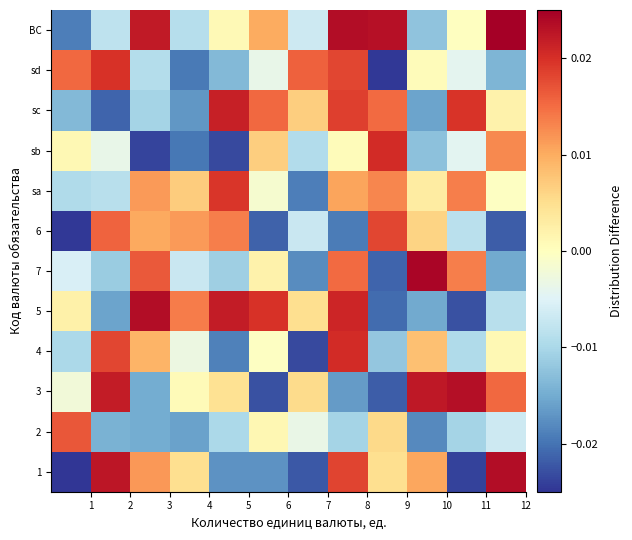

Reading left to right, extract all data points from this chart.

1: -0.0	0.0	0.0	0.0	-0.0	-0.0	-0.0	0.0	0.0	0.0	-0.0	0.0
2: 0.0	-0.0	-0.0	-0.0	-0.0	0.0	-0.0	-0.0	0.0	-0.0	-0.0	-0.0
3: -0.0	0.0	-0.0	0.0	0.0	-0.0	0.0	-0.0	-0.0	0.0	0.0	0.0
4: -0.0	0.0	0.0	-0.0	-0.0	-0.0	-0.0	0.0	-0.0	0.0	-0.0	0.0
5: 0.0	-0.0	0.0	0.0	0.0	0.0	0.0	0.0	-0.0	-0.0	-0.0	-0.0
7: -0.0	-0.0	0.0	-0.0	-0.0	0.0	-0.0	0.0	-0.0	0.0	0.0	-0.0
6: -0.0	0.0	0.0	0.0	0.0	-0.0	-0.0	-0.0	0.0	0.0	-0.0	-0.0
sa: -0.0	-0.0	0.0	0.0	0.0	-0.0	-0.0	0.0	0.0	0.0	0.0	-0.0
sb: 0.0	-0.0	-0.0	-0.0	-0.0	0.0	-0.0	0.0	0.0	-0.0	-0.0	0.0
sc: -0.0	-0.0	-0.0	-0.0	0.0	0.0	0.0	0.0	0.0	-0.0	0.0	0.0
sd: 0.0	0.0	-0.0	-0.0	-0.0	-0.0	0.0	0.0	-0.0	0.0	-0.0	-0.0
ВС: -0.0	-0.0	0.0	-0.0	0.0	0.0	-0.0	0.0	0.0	-0.0	-0.0	0.0